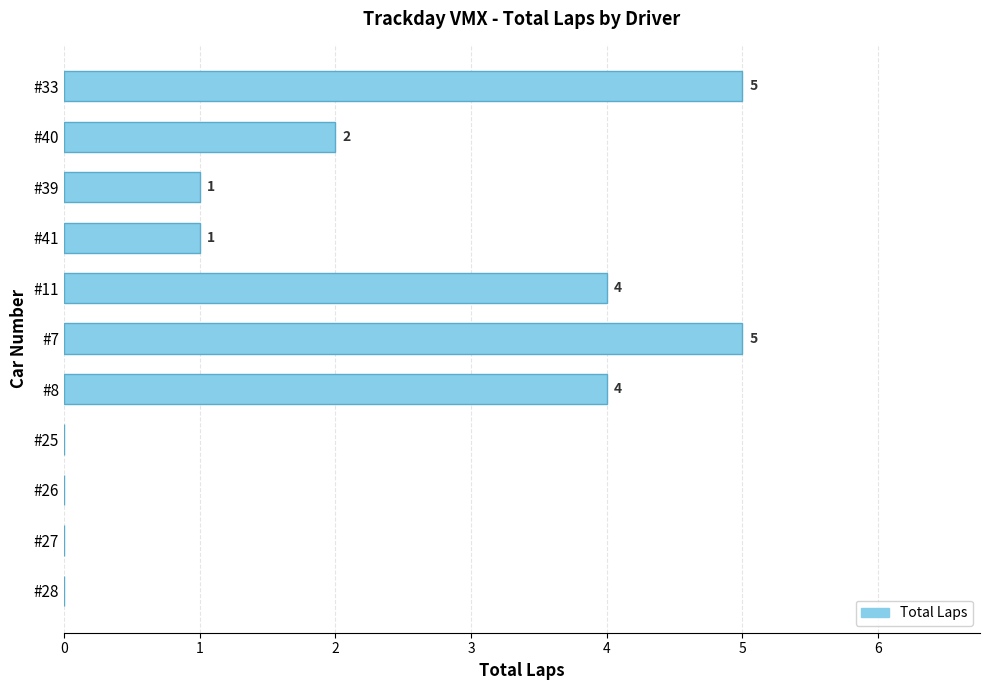

What is the sum of all values?

22